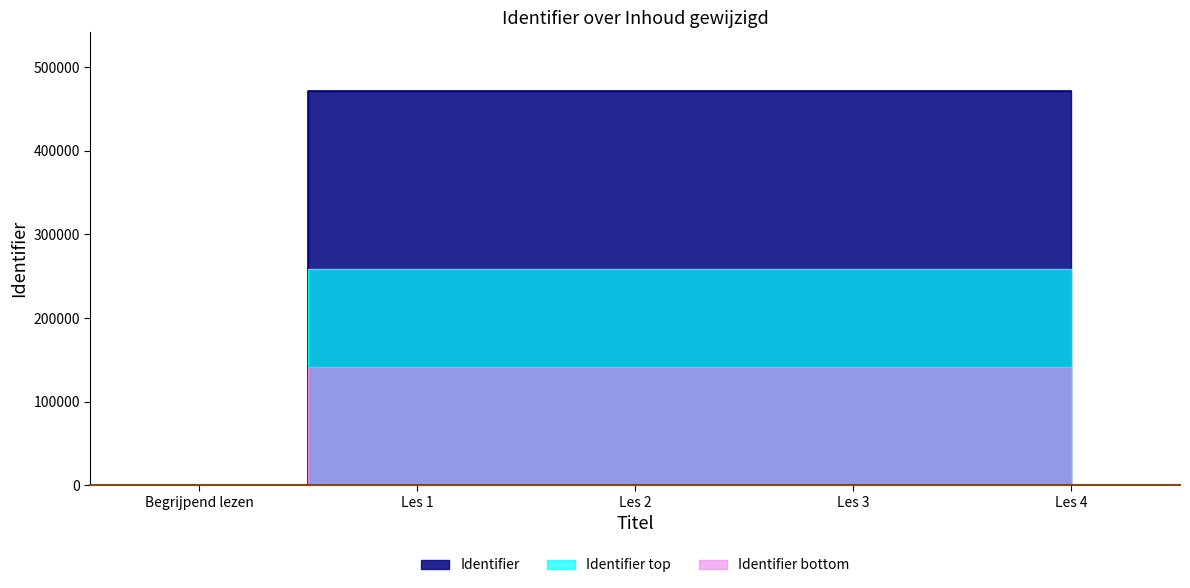

List the labels in order of value, smallest first.

Begrijpend lezen, Les 1, Les 2, Les 4, Les 3